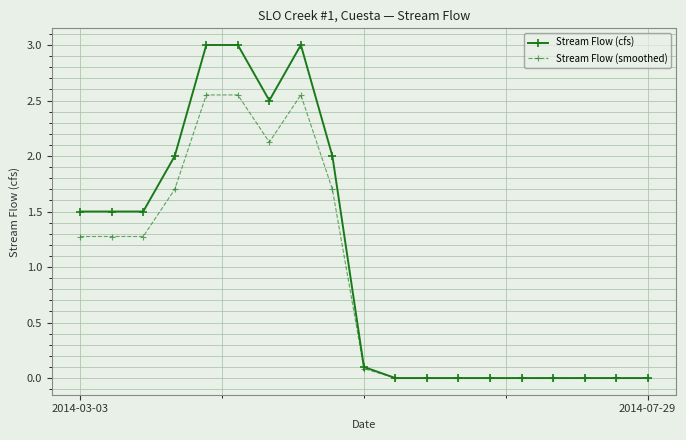

Which series has the largest total across all categories?

Stream Flow (cfs)